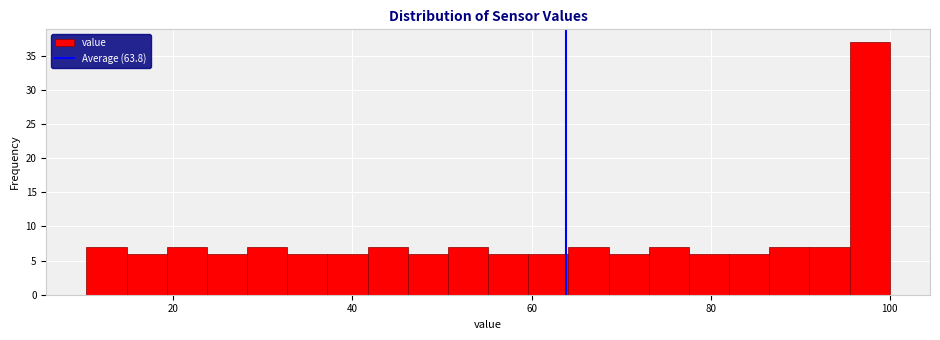

Read against the x-axis, roughly where is the centre of the tallest bar?

98